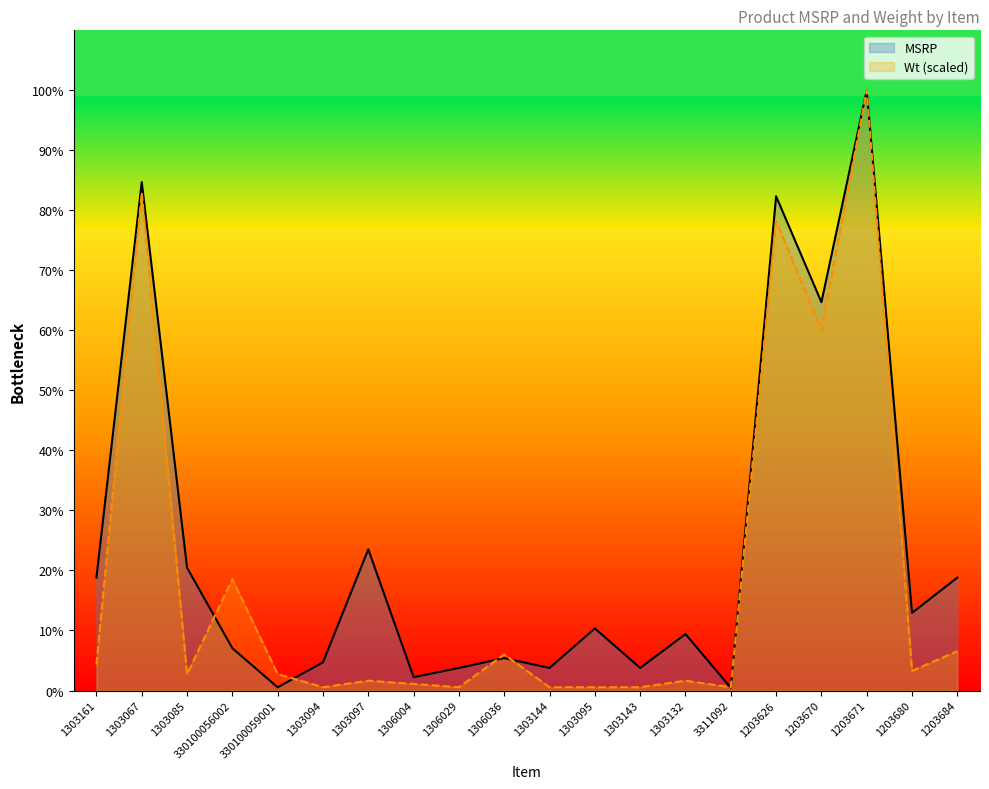

How many interior local valleys does the MSRP series have?

7